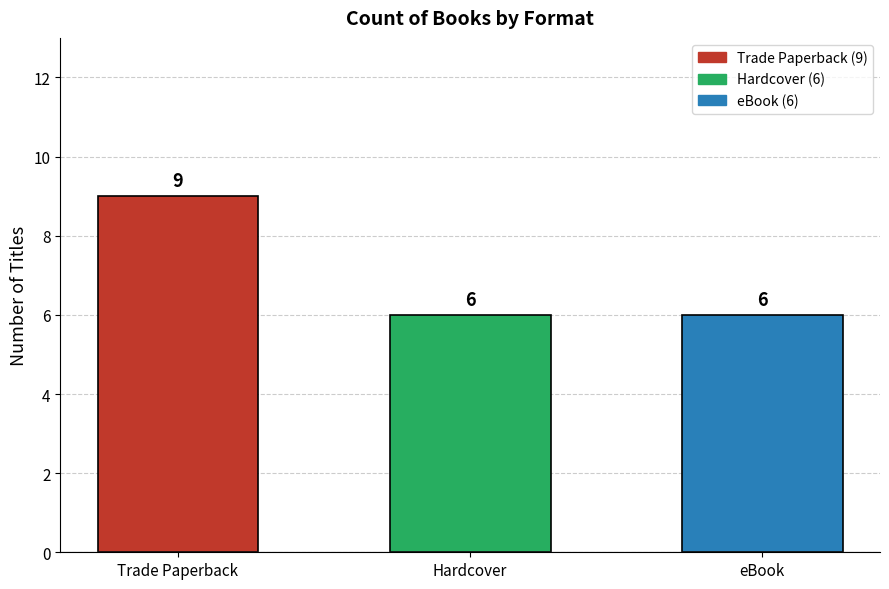

What is the average value?

7